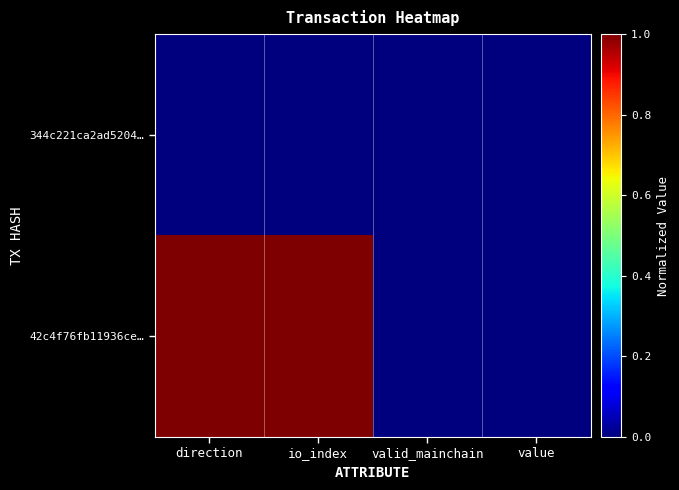

Between value and io_index, which is larger?

value